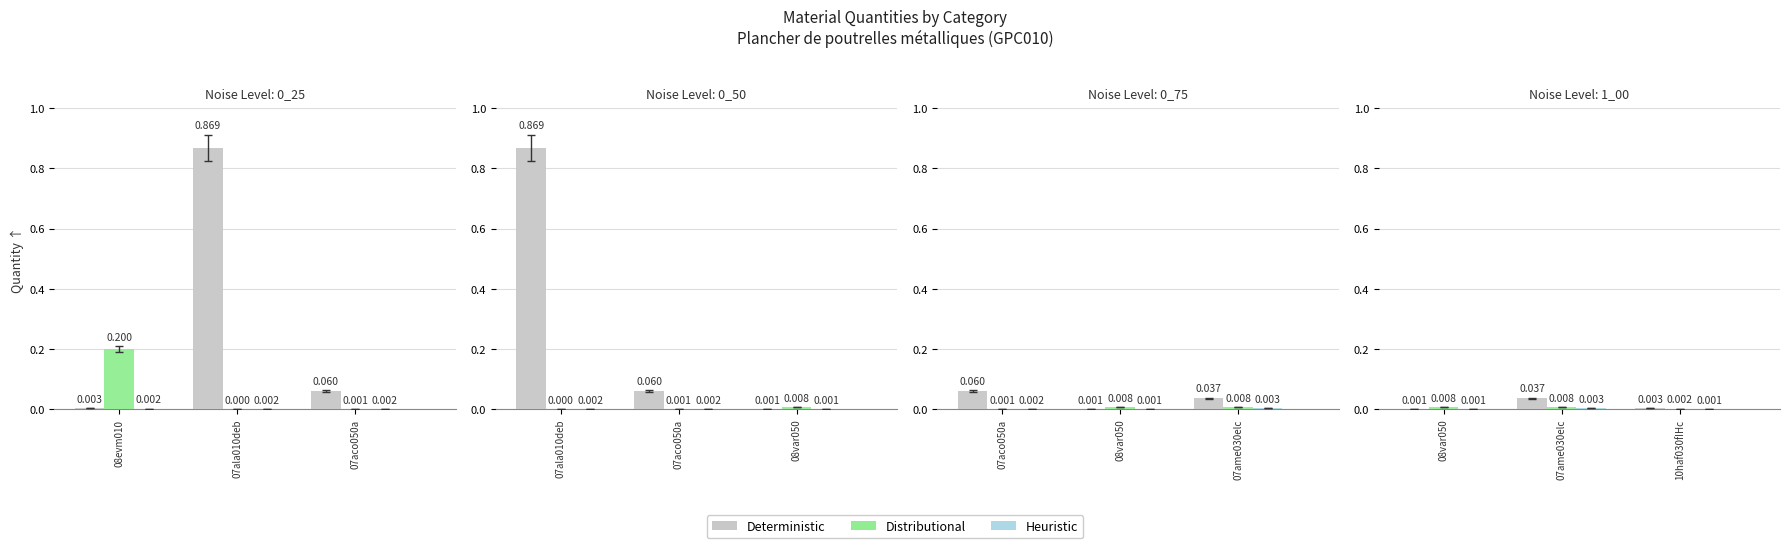

List the labels in order of Deterministic value, largest first.

07ame030elc, 10haf030fIHc, 08var050